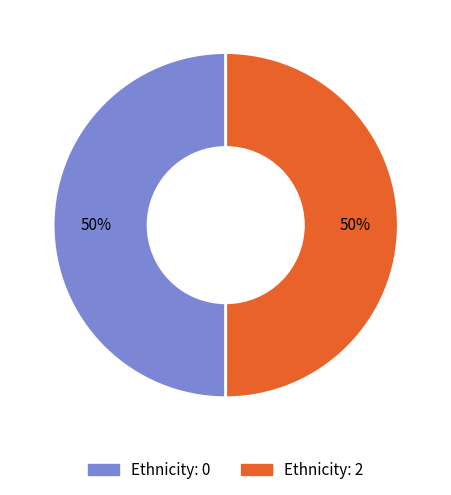

To the nearest percent, what is the average slice percentage?

50%